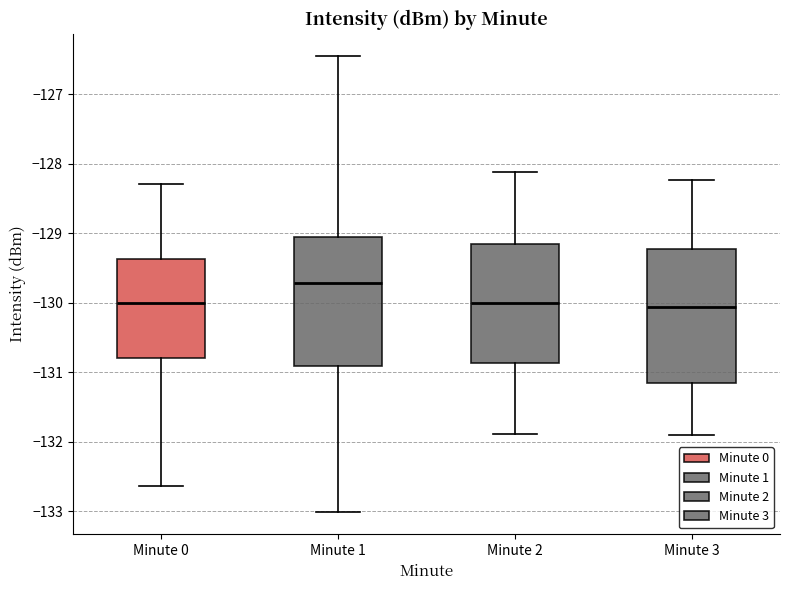

Reading left to right, read every box against the y-axis: the position of its median line, the range the box covers, and the ends of its whiskers. The values are not printed on the chart, so give them approximately, as read against the axis.

Minute 0: median -130.0, box -130.8 to -129.4, whiskers -132.6 to -128.3
Minute 1: median -129.7, box -130.9 to -129.1, whiskers -133.0 to -126.5
Minute 2: median -130.0, box -130.9 to -129.2, whiskers -131.9 to -128.1
Minute 3: median -130.1, box -131.2 to -129.2, whiskers -131.9 to -128.2